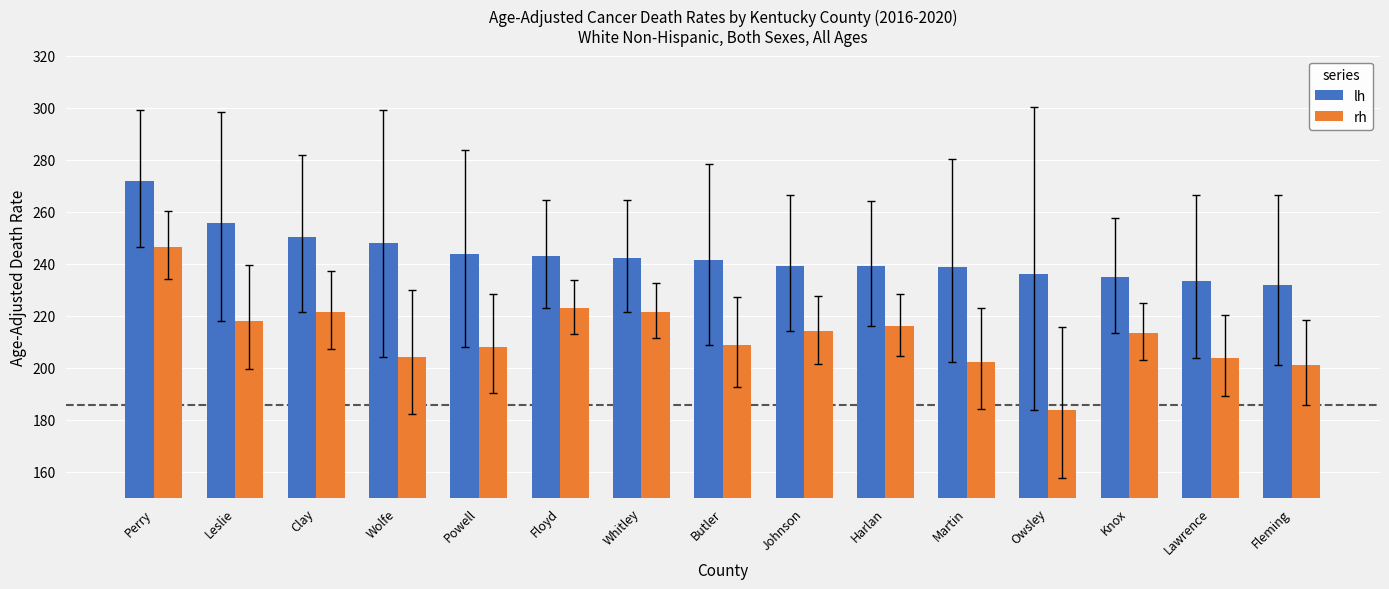

What is the maximum value shown in the chart?

271.8